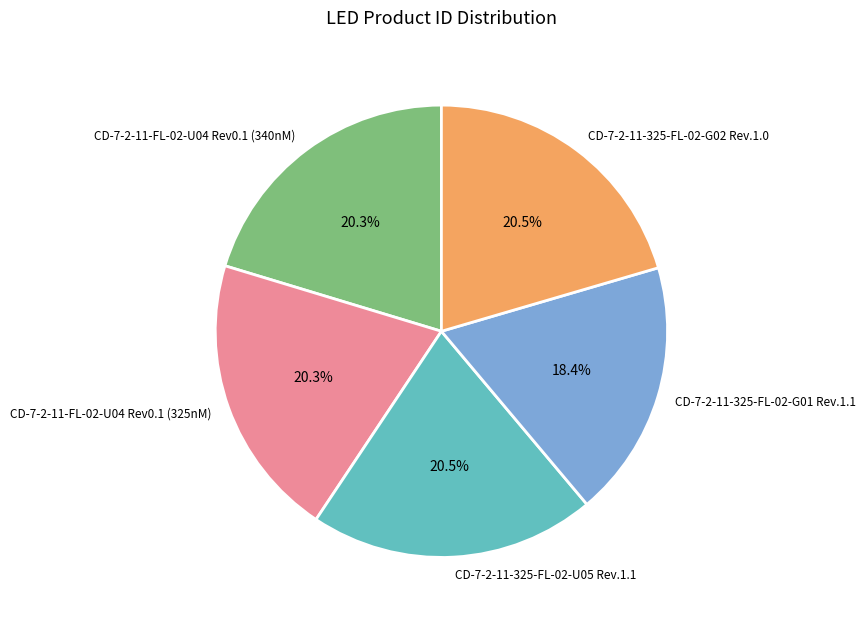

How much of the chart is everything except CD-7-2-11-325-FL-02-U05 Rev.1.1?

79.5%